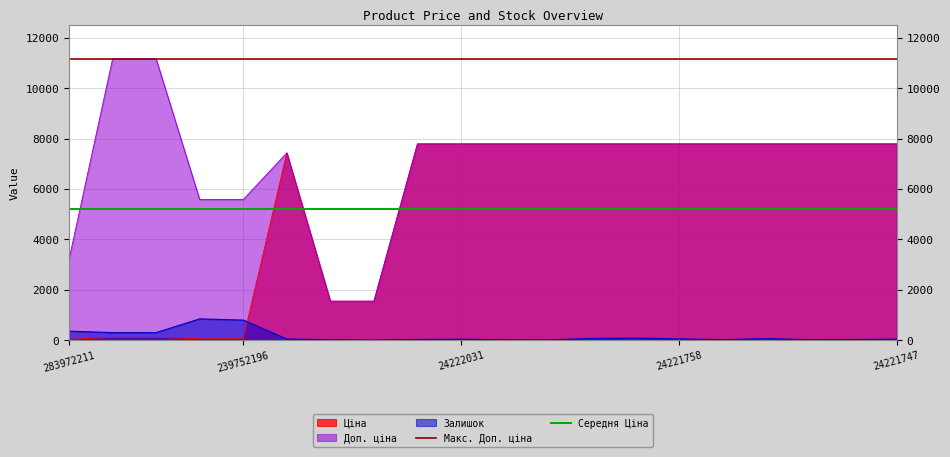

After their last crossing, which series has the higher values: Ціна or Залишок?

Ціна